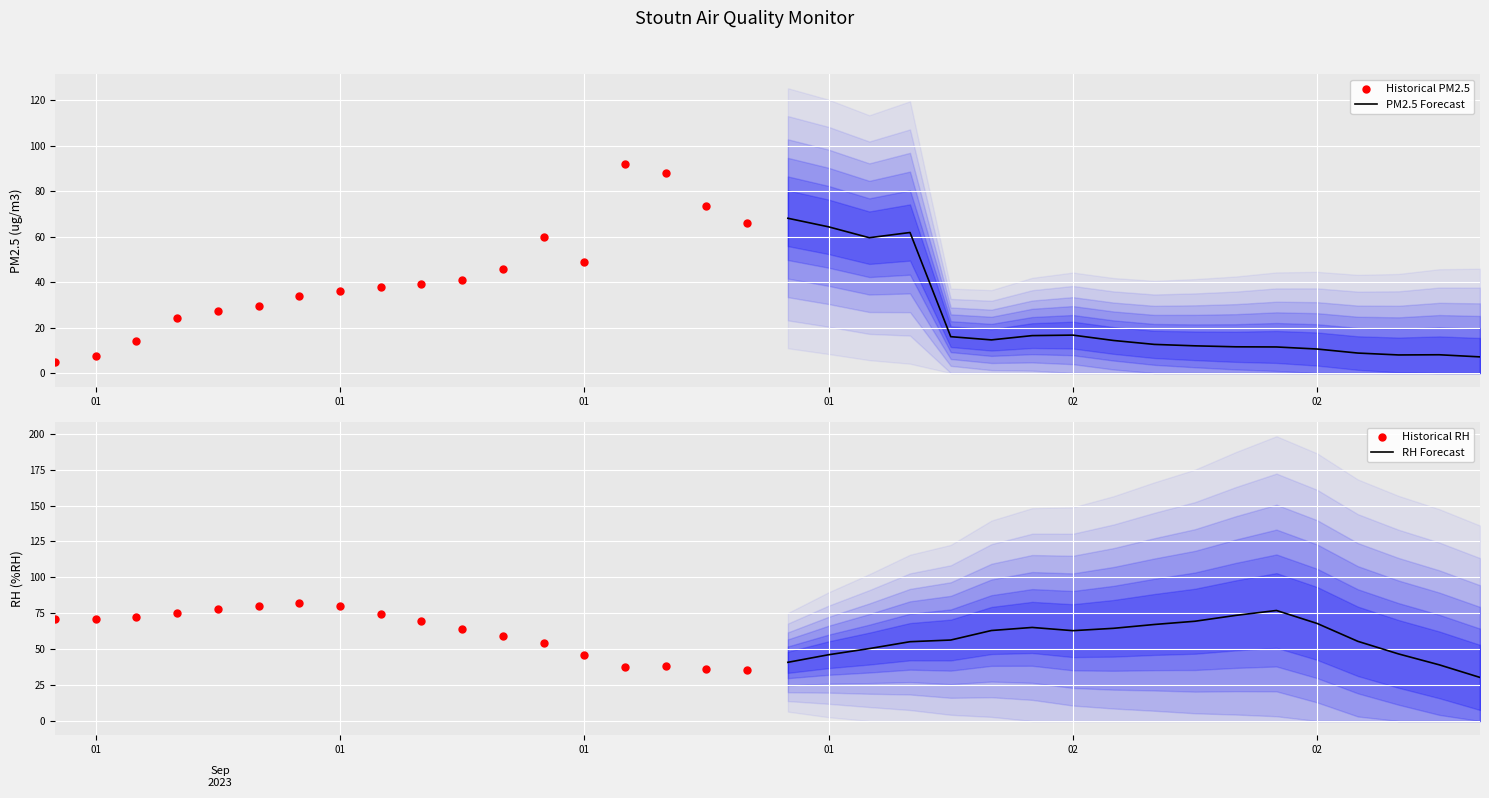

Which series has the largest total across all categories?

Historical RH